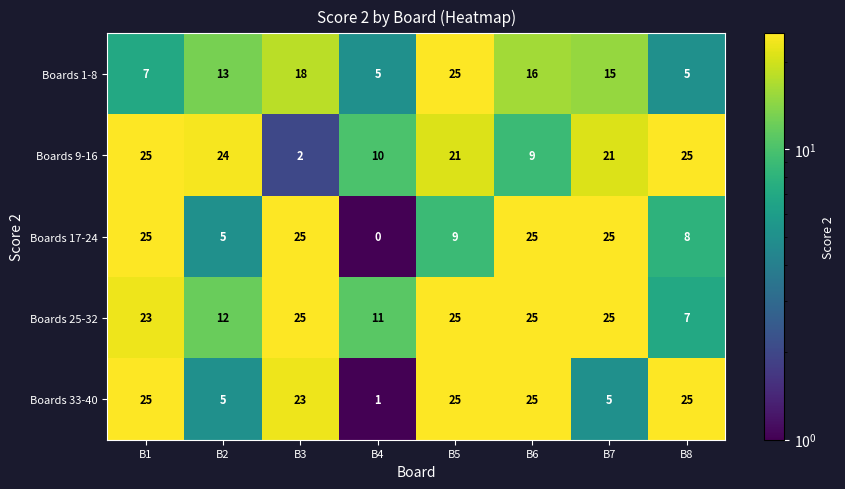

What is the minimum value for Boards 1-8?

5